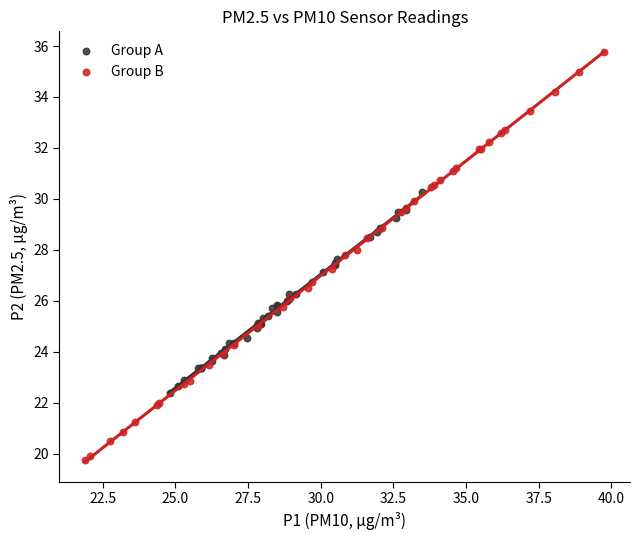

Which series contains the highest Y value?

Group B